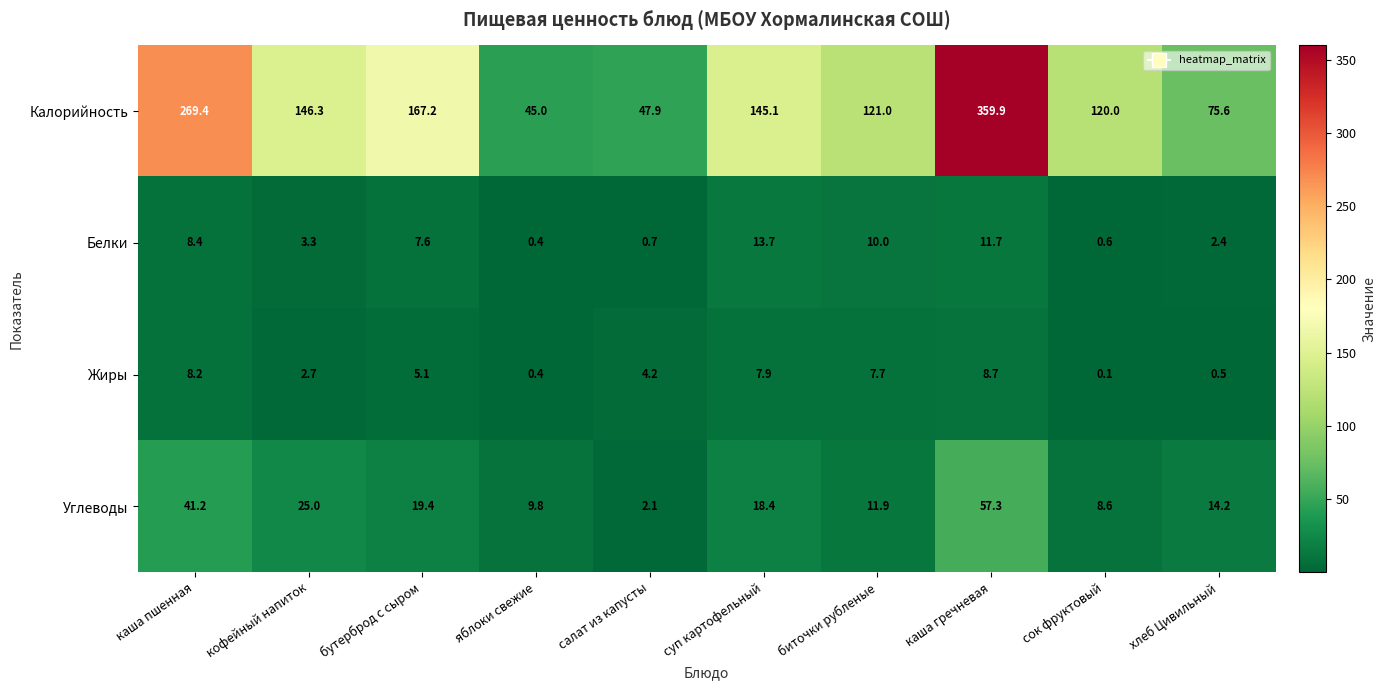

How many distinct data groups are displayed?

4